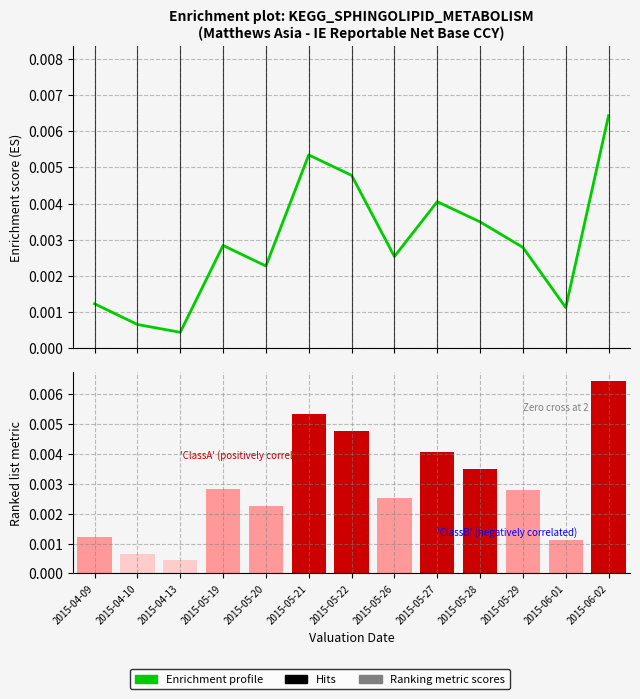

What is the label of the 1st bar from the left?

2015-04-09